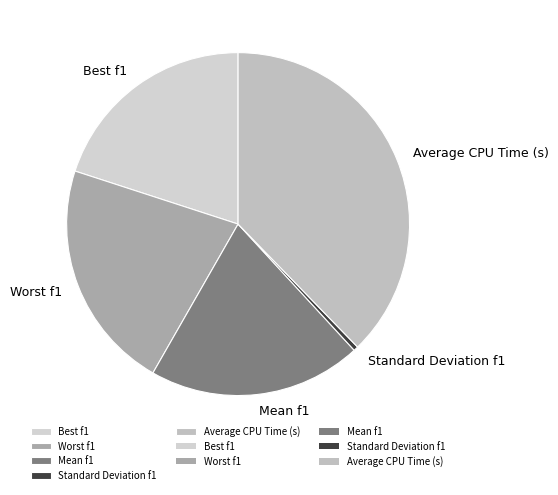

Which has a higher value, Worst f1 or Mean f1?

Worst f1